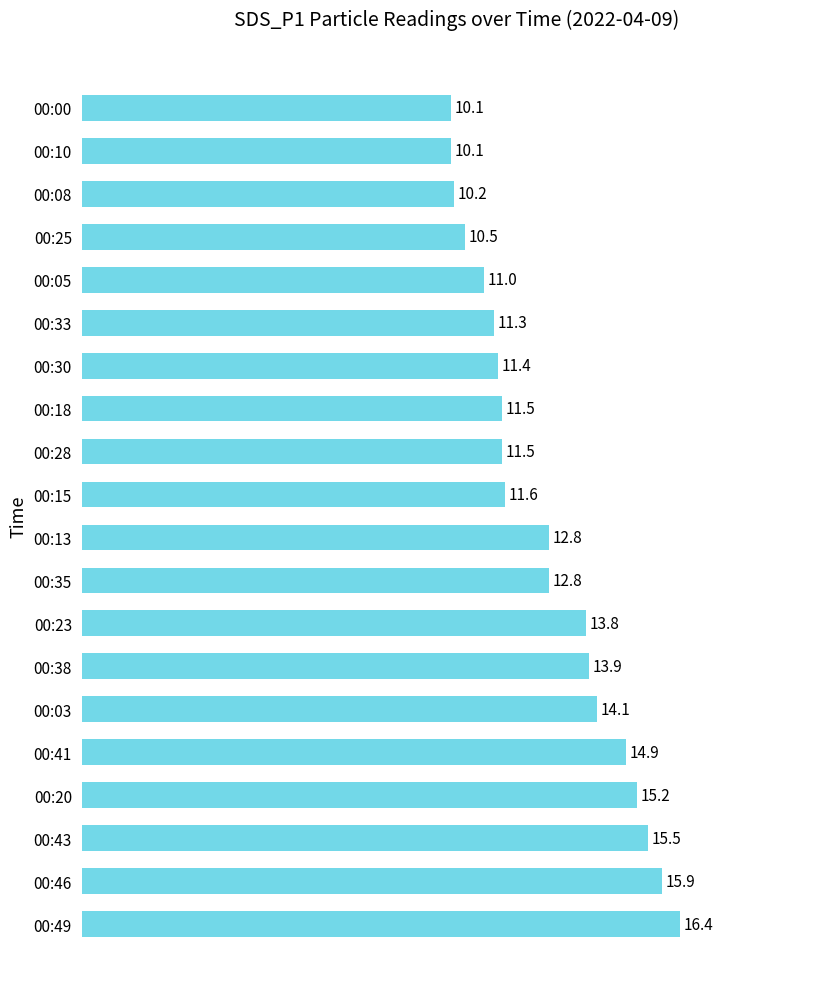

How many data points are less than 12?

10